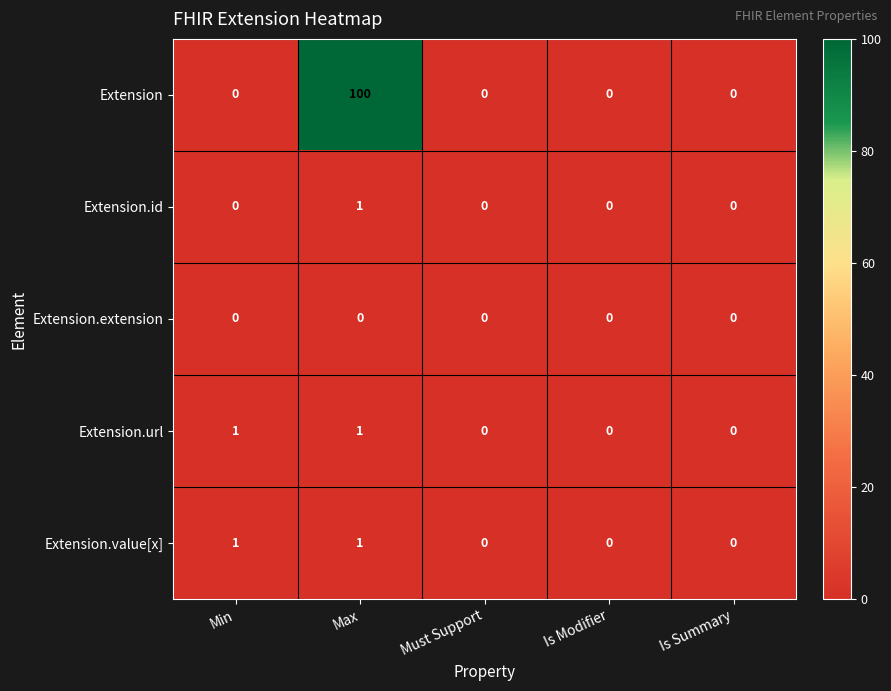

Count the number of data series in this chart.

5